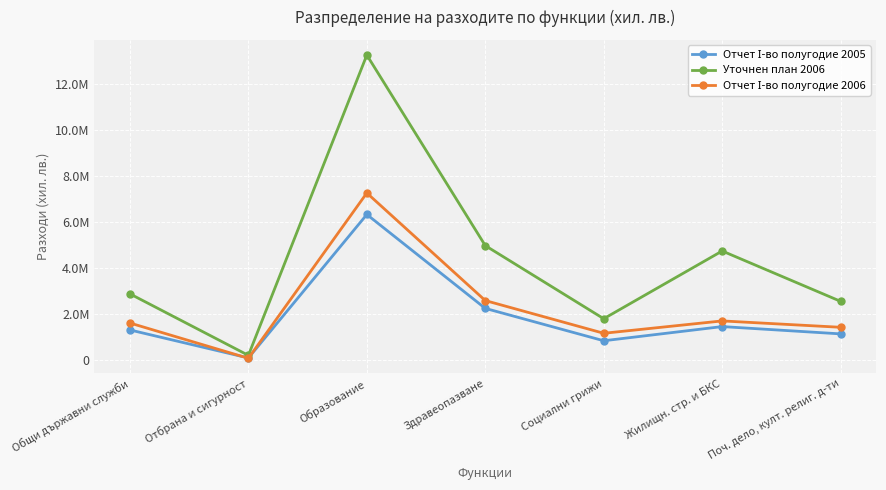

At which category is the sum across all series the highest?

Образование